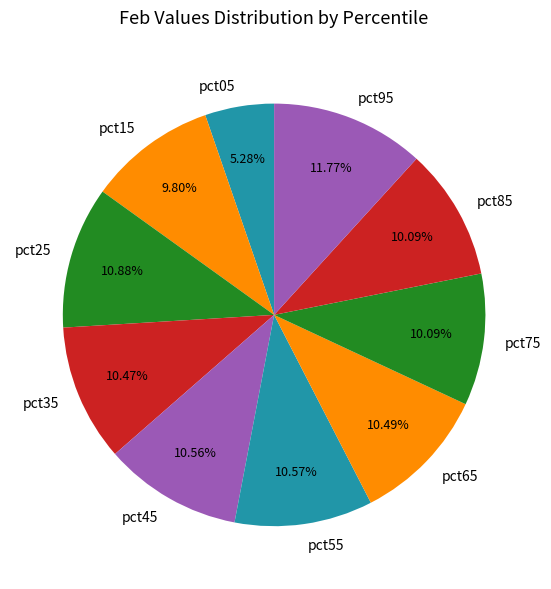

What is the largest slice in the pie chart?

pct95